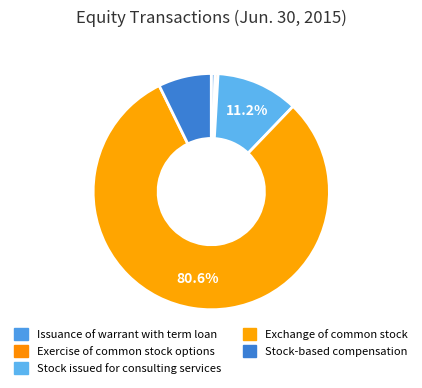

Combined, do Stock-based compensation and Stock issued for consulting services account for over 50%?

No